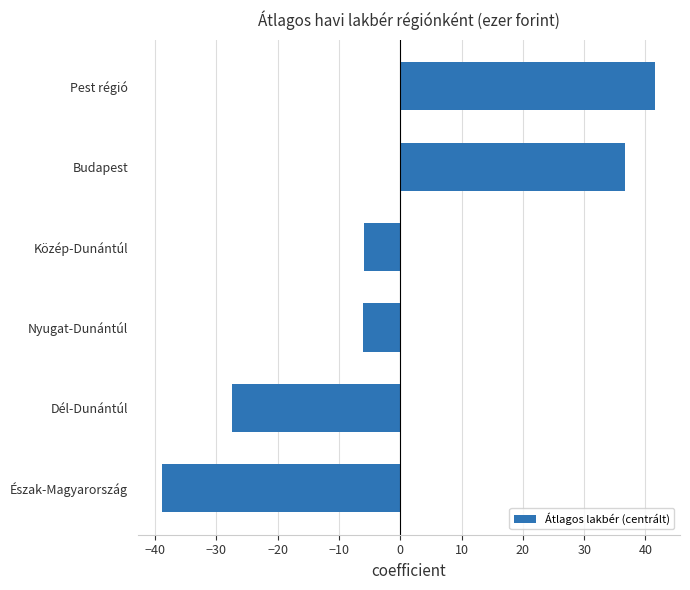

Count the number of data series in this chart.

1